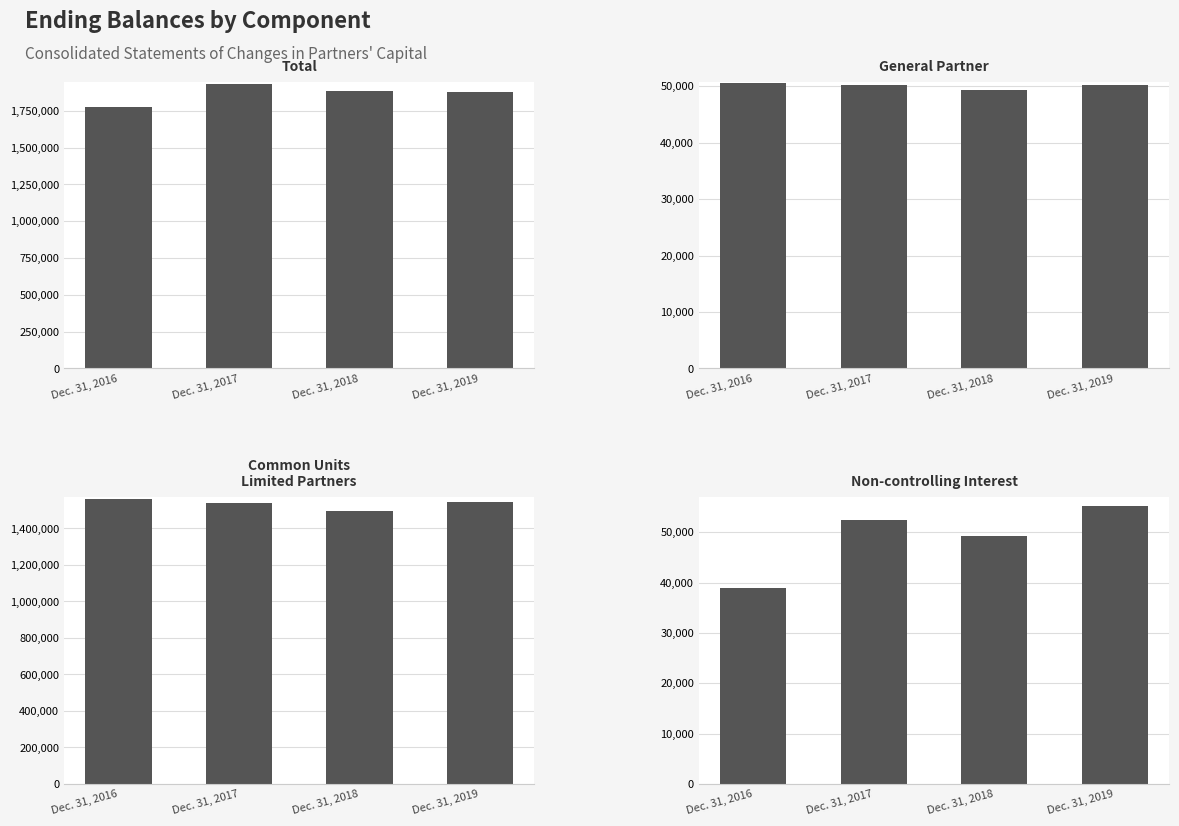

Is it true that Common Units
Limited Partners equals 2562924 at Dec. 31, 2016?

False